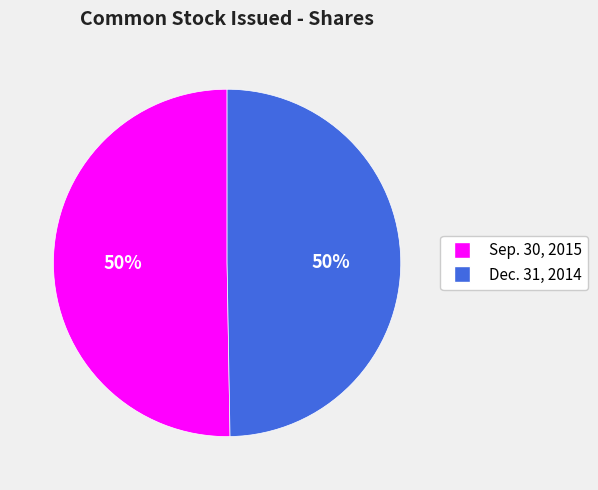

Count the number of slices in the pie.

2